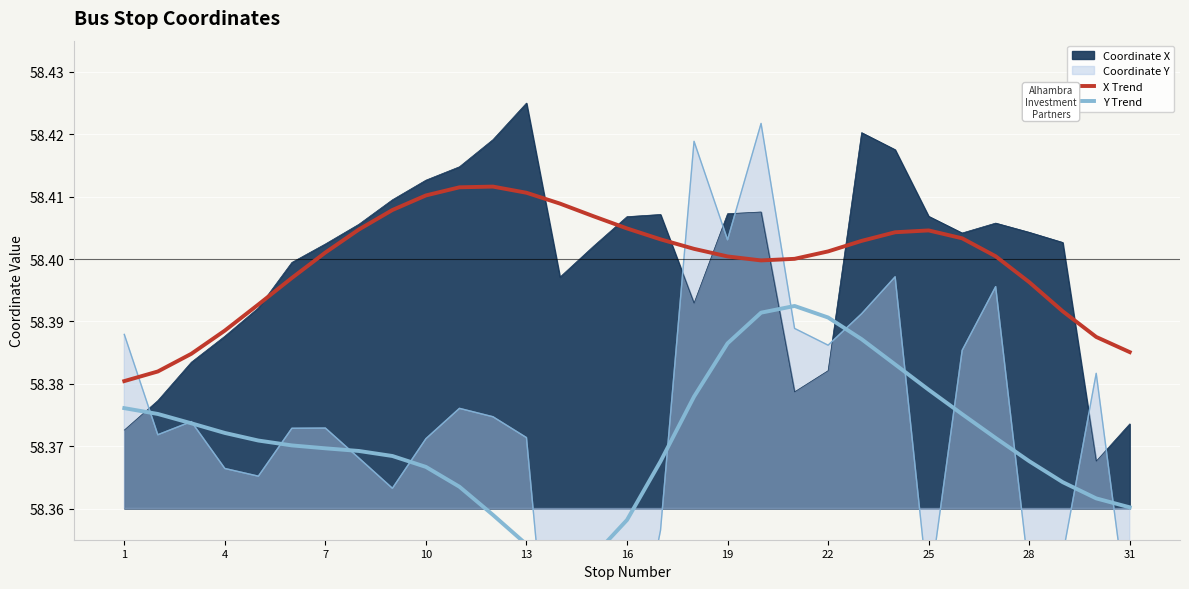

True or false: X Trend has more than 0 points higher than both neighbors.

True